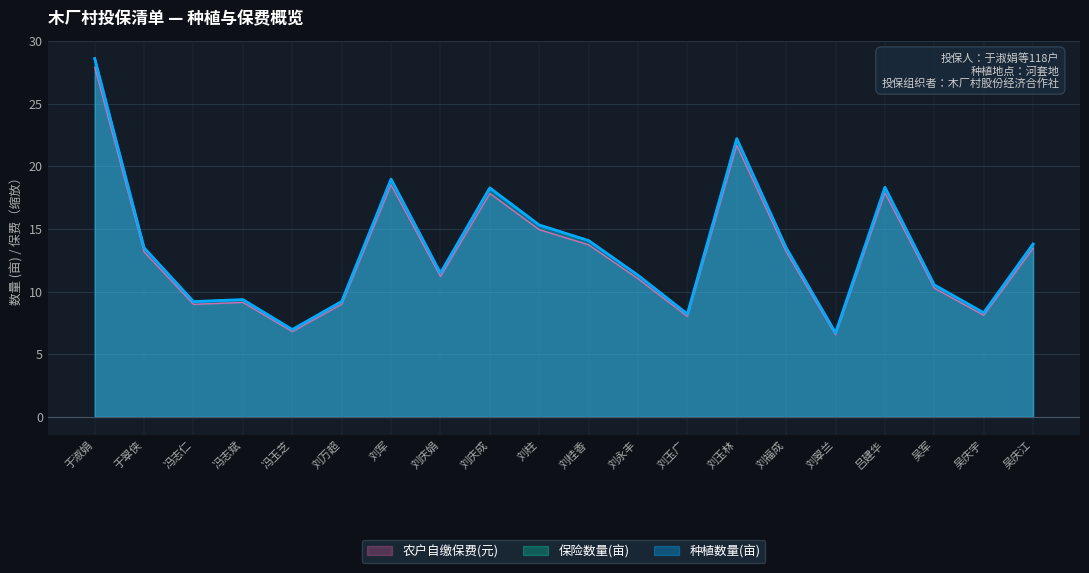

What is the difference between the maximum and minimum values in the 保险数量(亩) series?

21.9